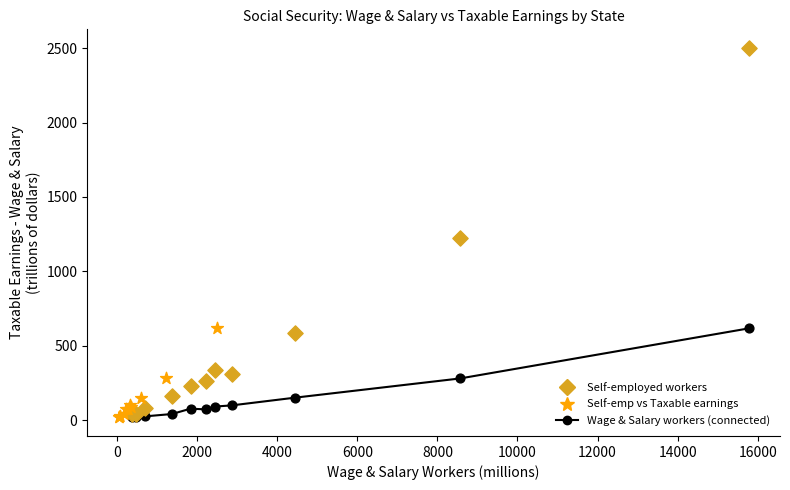

Which series has the largest Y range (max minus min)?

Self-employed workers